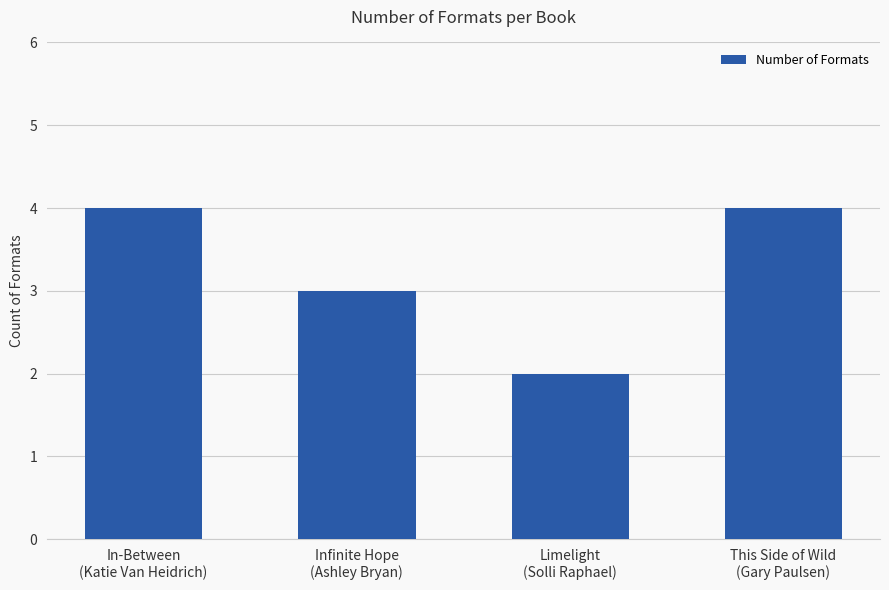

What position from the right is In-Between
(Katie Van Heidrich)?

4